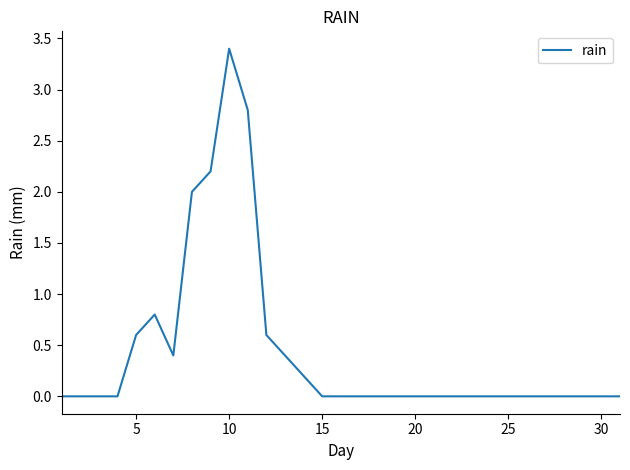

What is the maximum value shown in the chart?

3.4